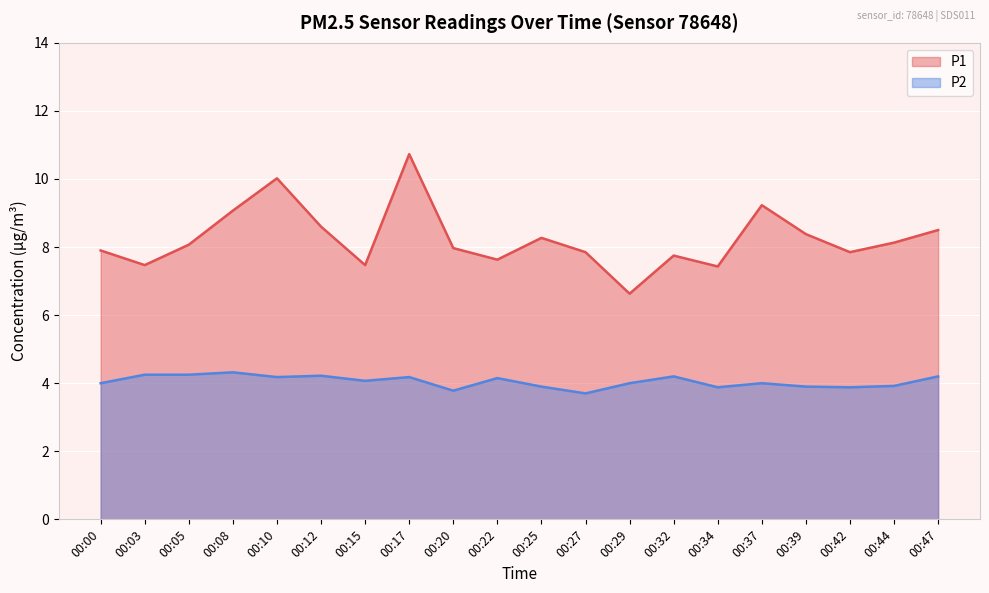

At which category is the sum across all series the highest?

00:17